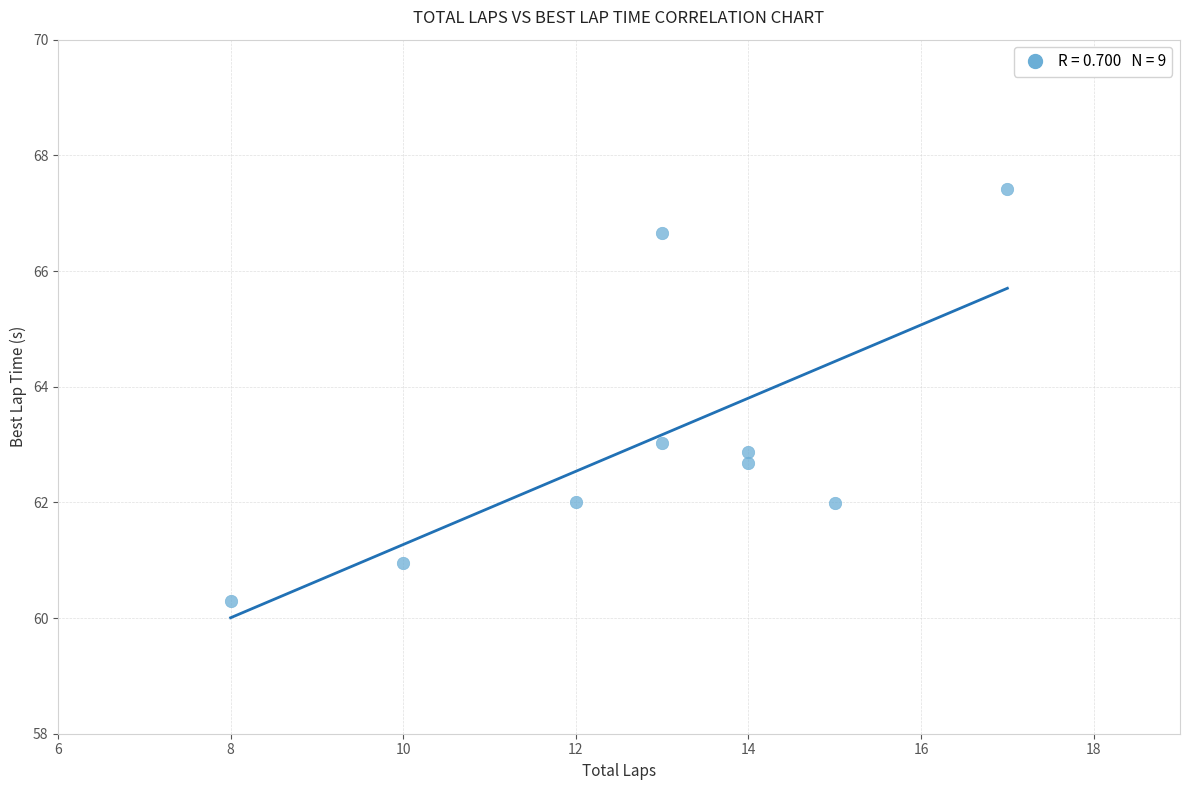

What is the average Y value?

63.1